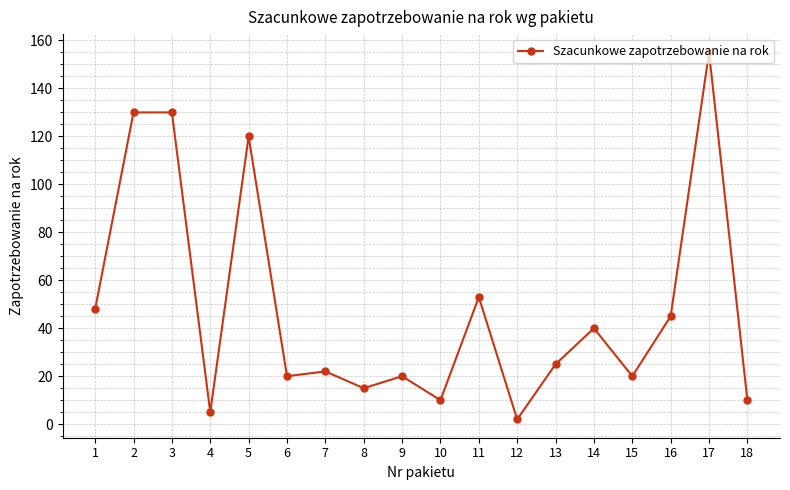

What is the maximum value shown in the chart?

155